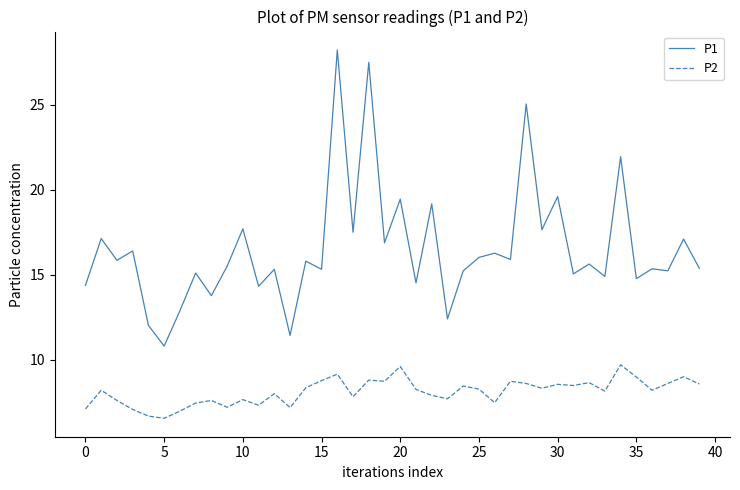

True or false: P1 and P2 intersect in this chart.

False